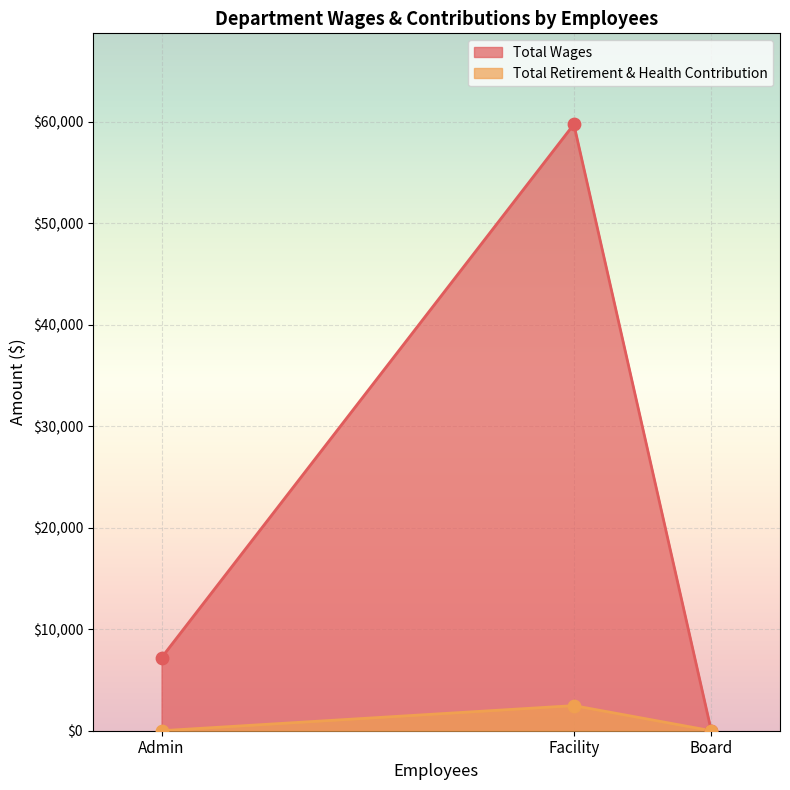

Which series contains the highest Y value?

Total Wages